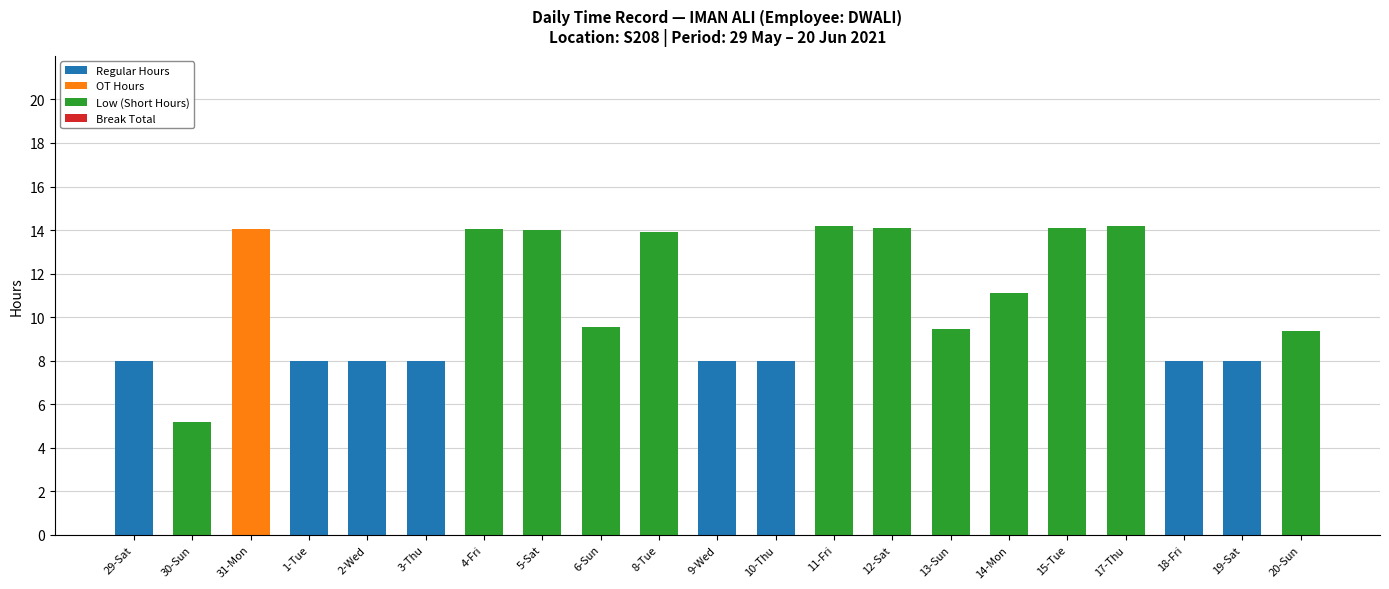

What is the total value across all series at 1-Tue?

8.0